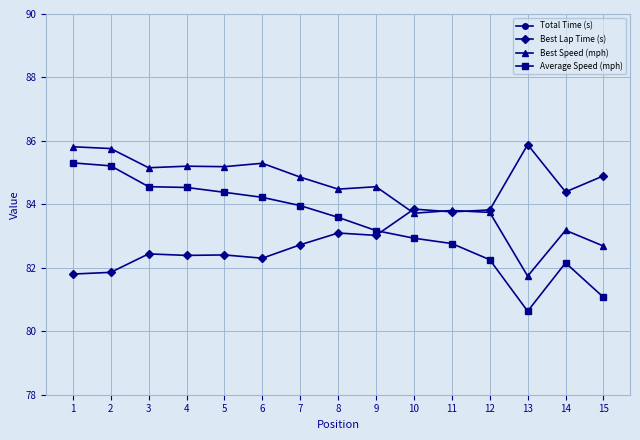

Reading right to left, transcribe all the data shown in this chart.

Total Time (s): 15=952.5	14=1110.8	13=1305.9	12=1280.2	11=1272.3	10=1269.7	9=1266.0	8=1259.7	7=1254.2	6=1250.3	5=1247.9	4=1245.7	3=1245.3	2=1235.7	1=1234.4
Best Lap Time (s): 15=84.9	14=84.4	13=85.9	12=83.8	11=83.8	10=83.9	9=83.0	8=83.1	7=82.7	6=82.3	5=82.4	4=82.4	3=82.4	2=81.9	1=81.8
Best Speed (mph): 15=82.7	14=83.2	13=81.7	12=83.7	11=83.8	10=83.7	9=84.6	8=84.5	7=84.9	6=85.3	5=85.2	4=85.2	3=85.2	2=85.8	1=85.8
Average Speed (mph): 15=81.1	14=82.2	13=80.6	12=82.3	11=82.8	10=82.9	9=83.2	8=83.6	7=84.0	6=84.2	5=84.4	4=84.5	3=84.6	2=85.2	1=85.3